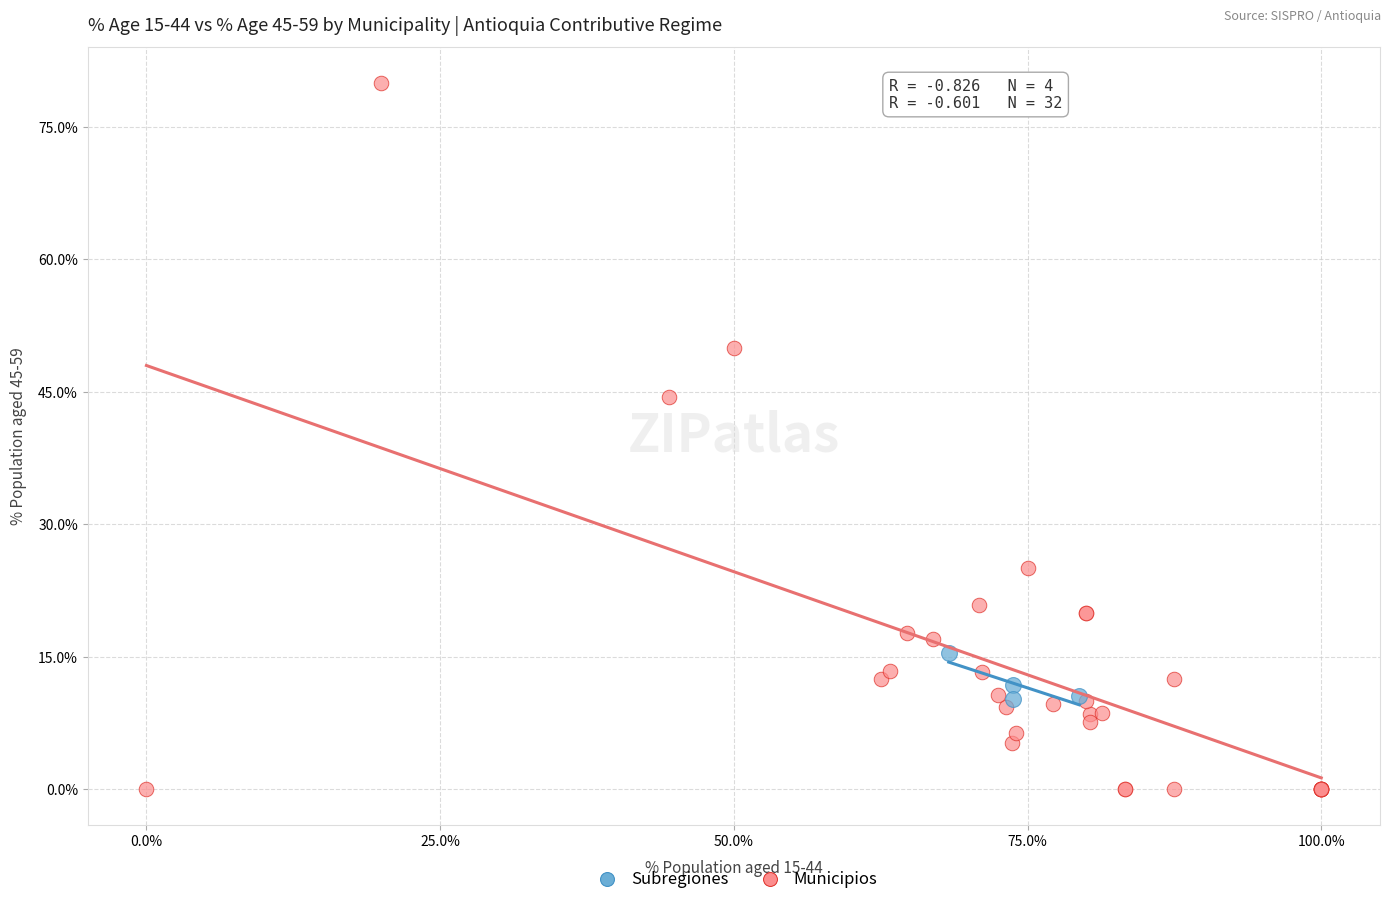

Which series reaches the maximum Y coordinate?

Municipios